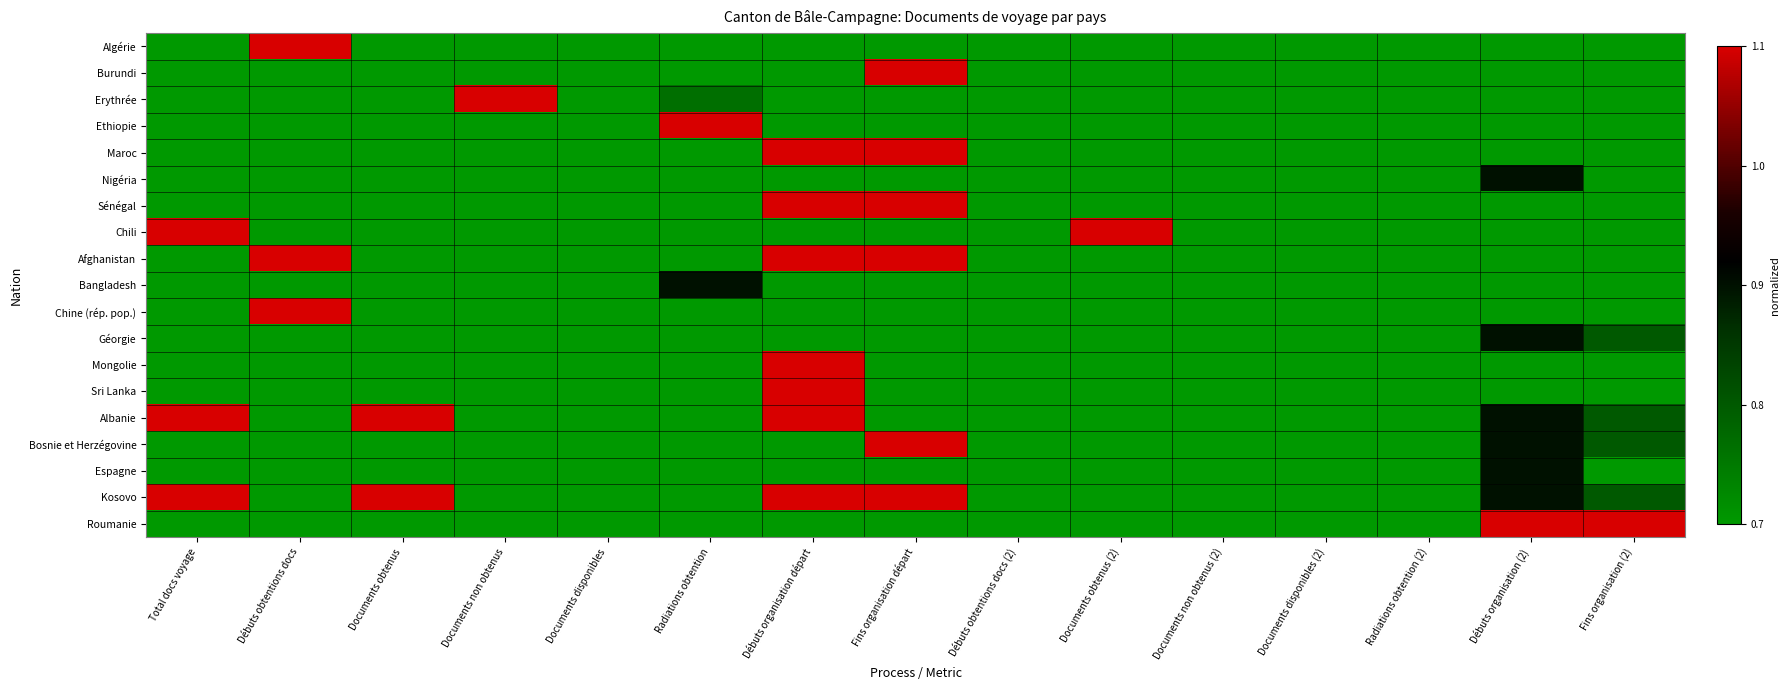

What is the difference between the highest and lowest values at Total docs voyage?

0.4